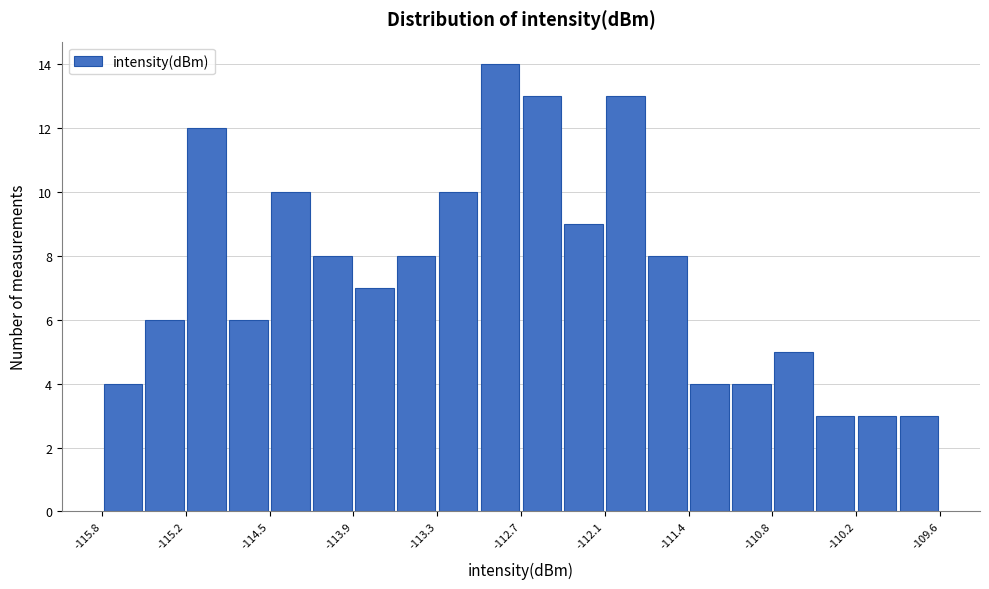

Around what value on the x-axis is the tallest bar? Give the approximate position of its centre, as read against the axis.

-112.8